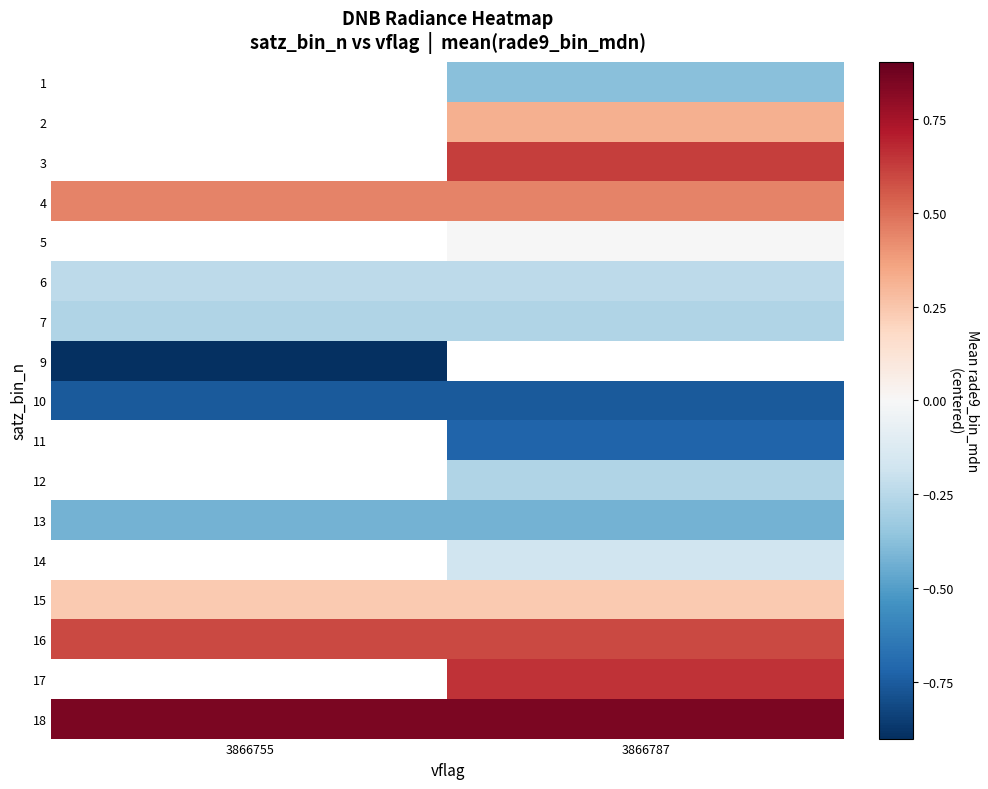

How many data points does each series have?

2